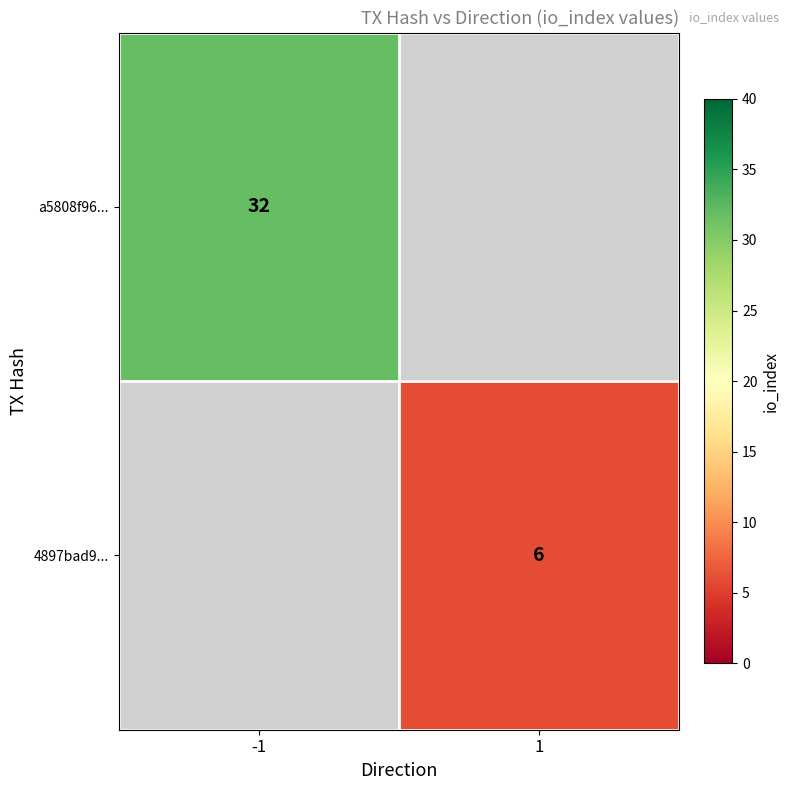

Is it true that a5808f96... equals 32 at -1?

True